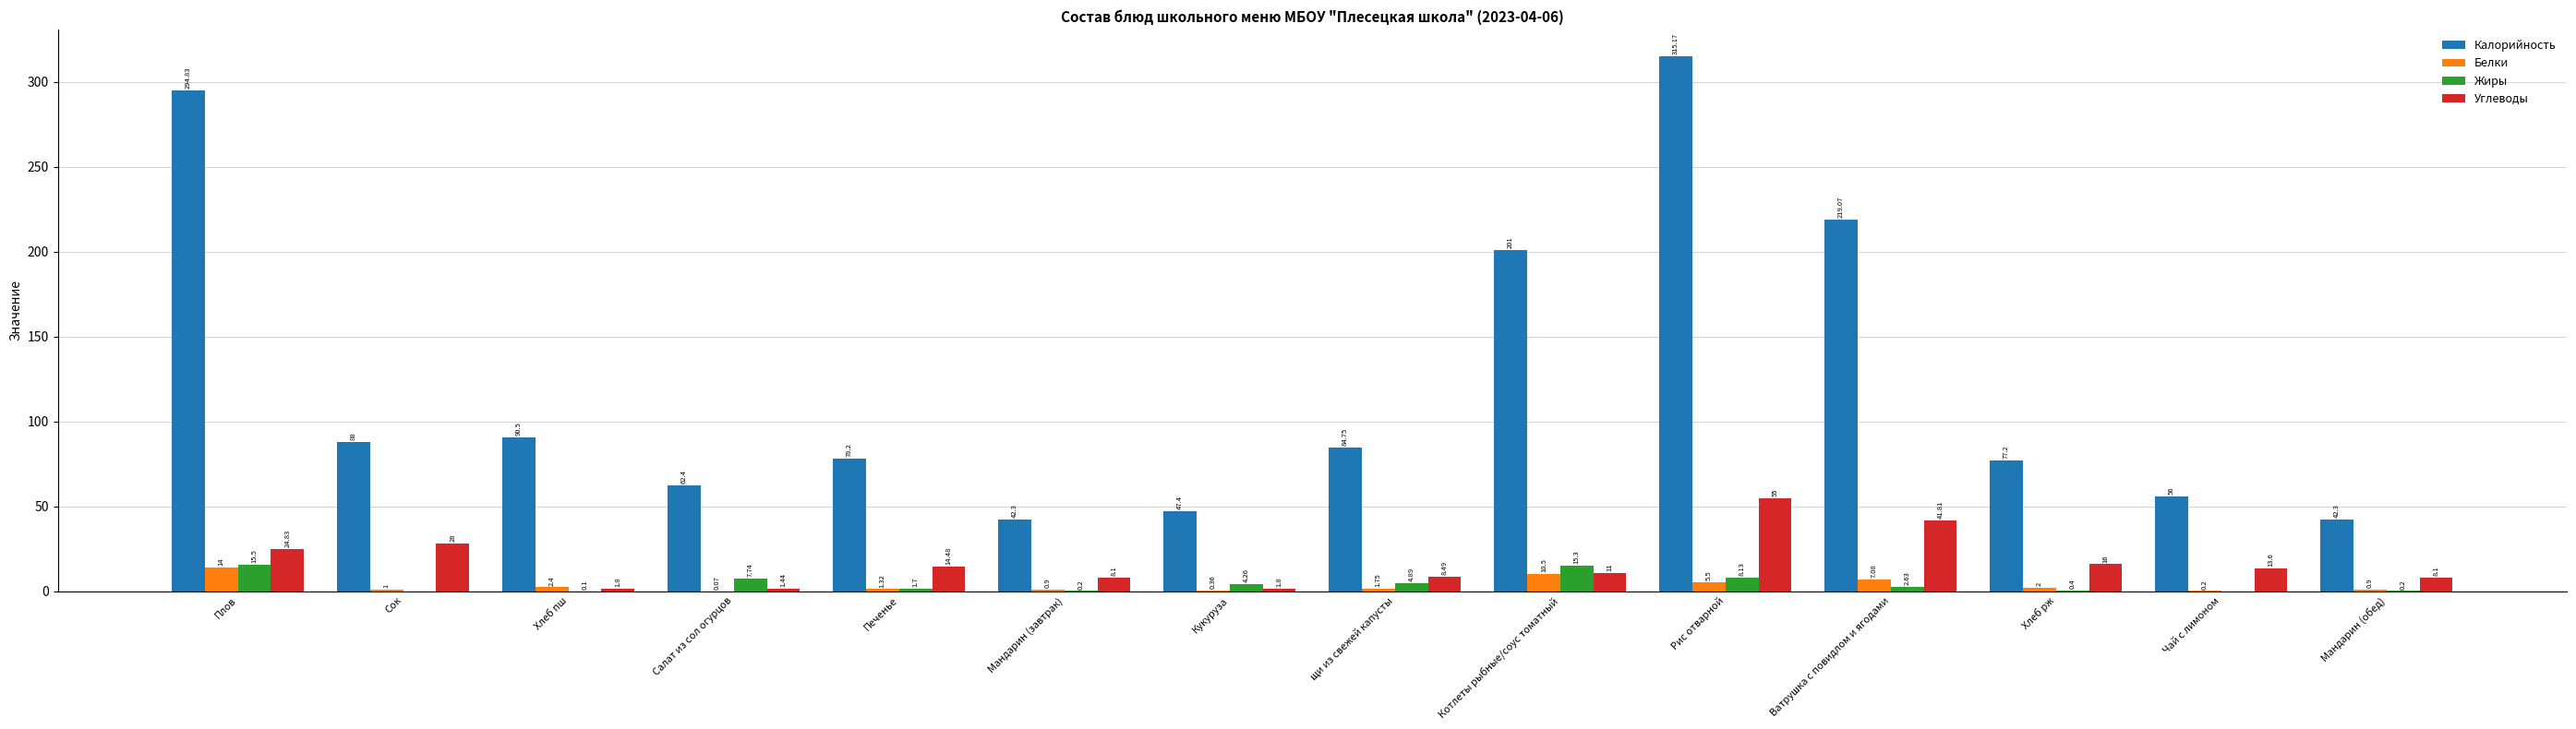

Between Салат из сол огурцов and Хлеб рж, which series saw the biggest shift?

Калорийность